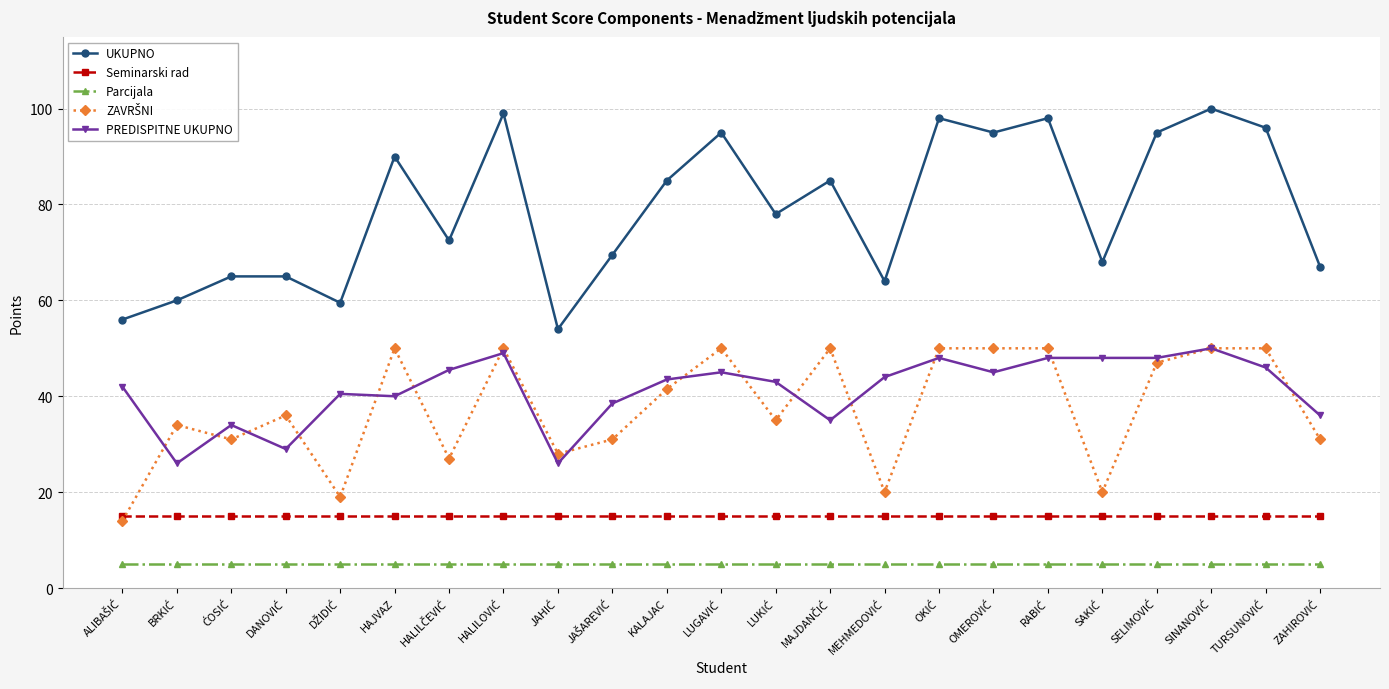

What is the minimum value for Parcijala?

5.0